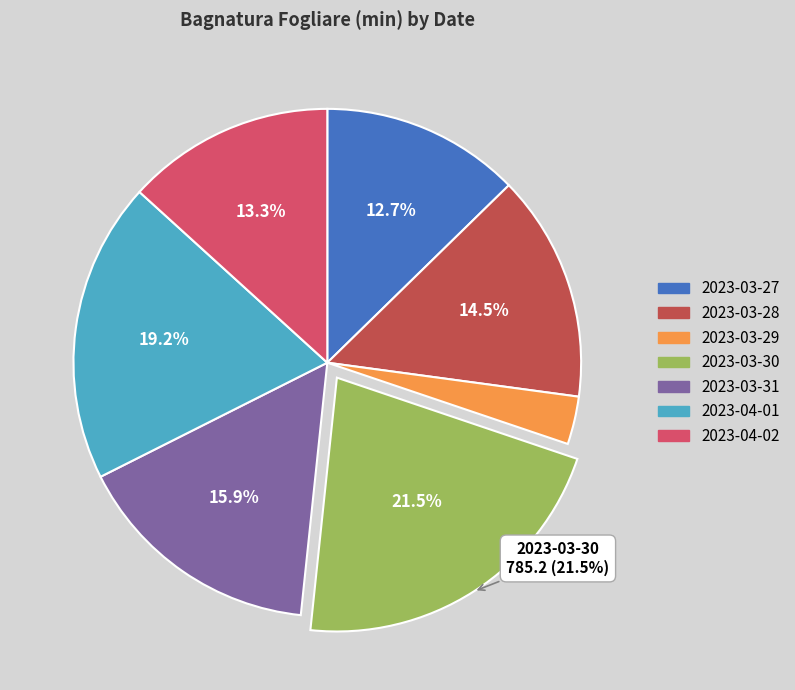

How many segments does this pie chart have?

7